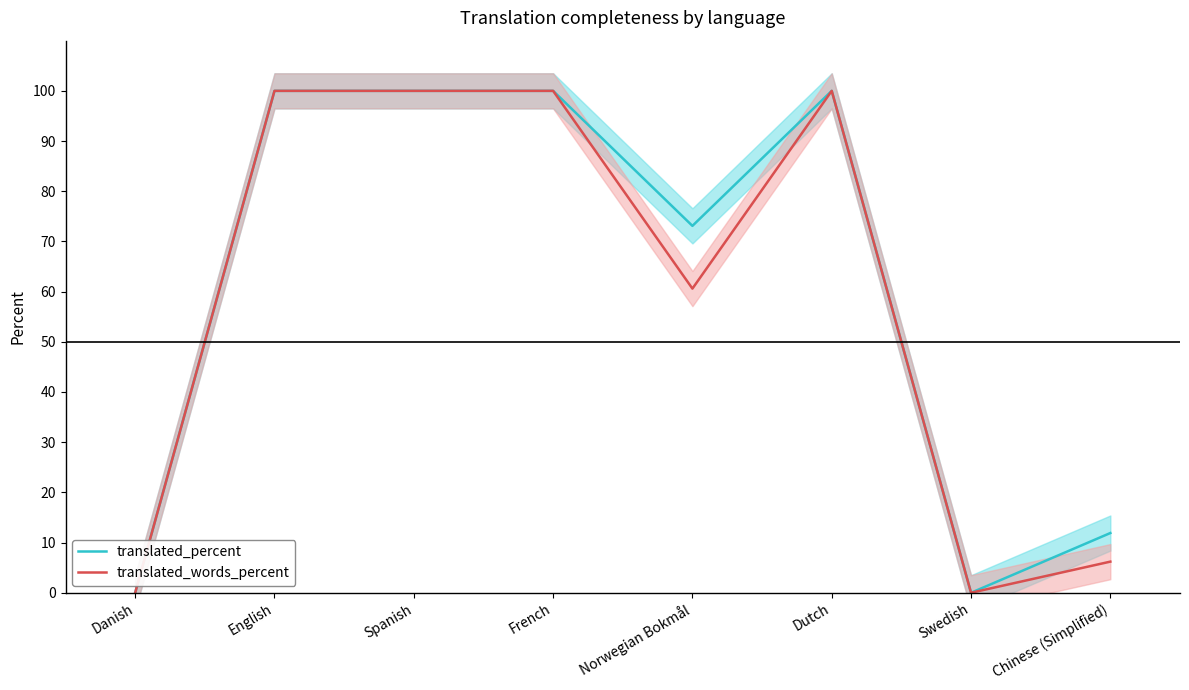

At how many categories does at least one series exceed 87?

4